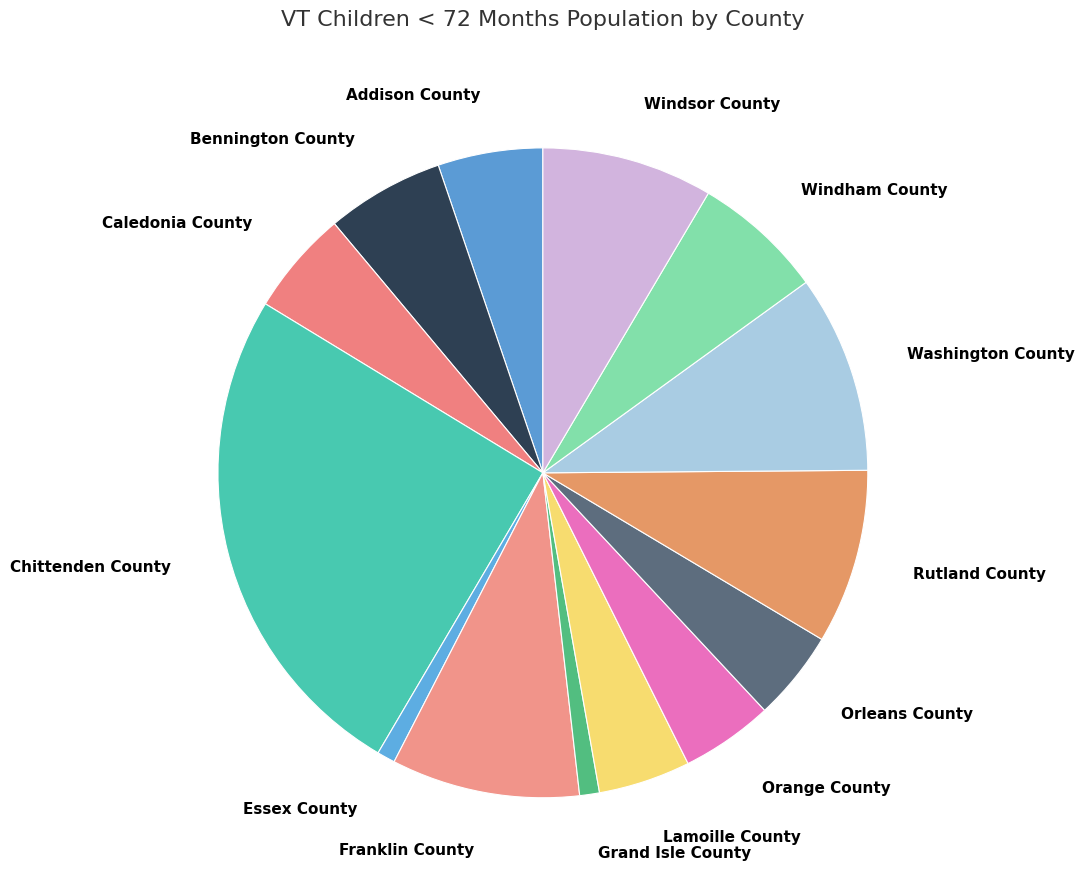

True or false: Rutland County accounts for 9% of the total.

True